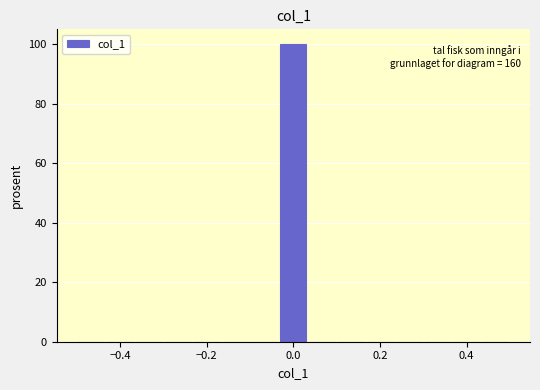

Around what value on the x-axis is the tallest bar? Give the approximate position of its centre, as read against the axis.

0.00